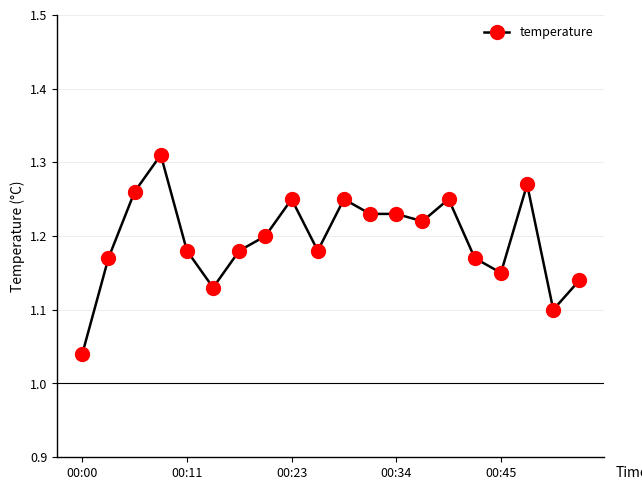

What is the sum of all values?

23.9